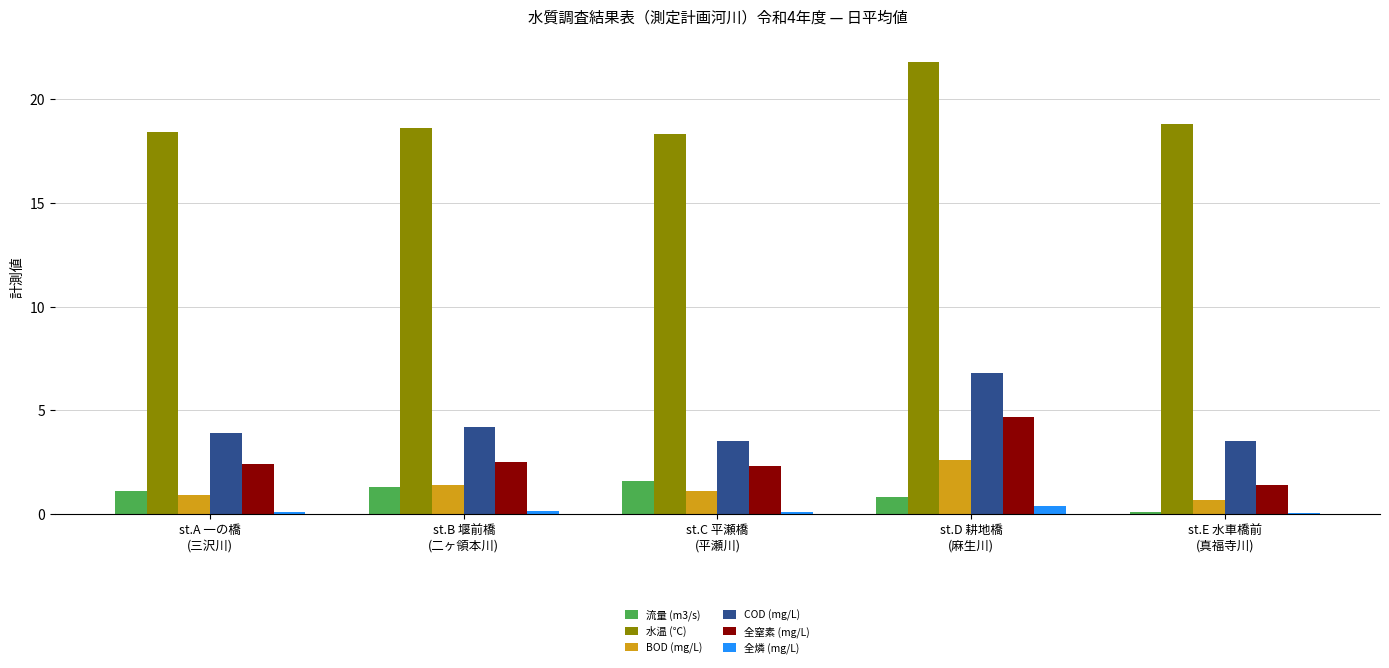

Which series has the widest spread of values?

水温 (℃)